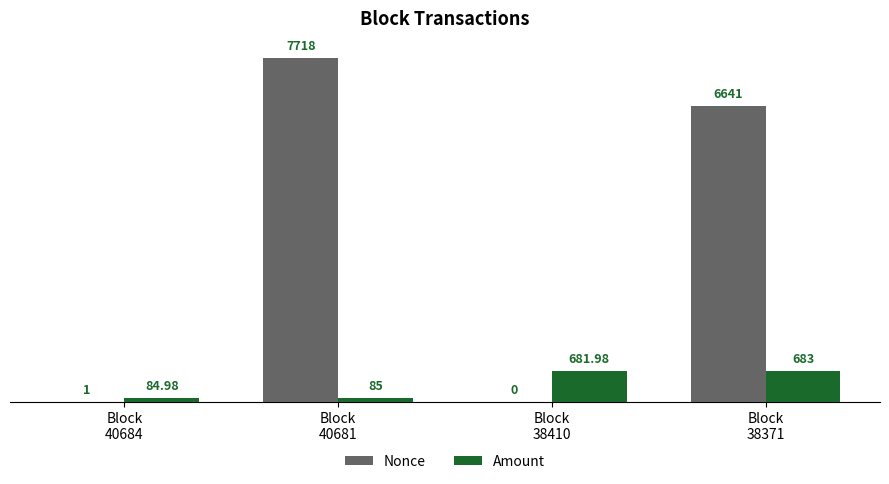

Reading left to right, what are all the values shown in this chart?

Nonce: 1.0	7718.0	0.0	6641.0
Amount: 85.0	85.0	682.0	683.0